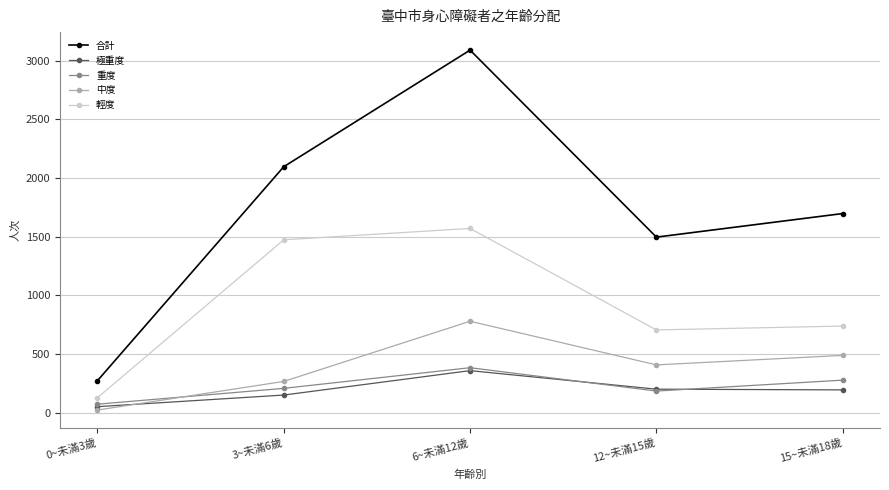

What is the label of the 5th point from the left?

15~未滿18歲